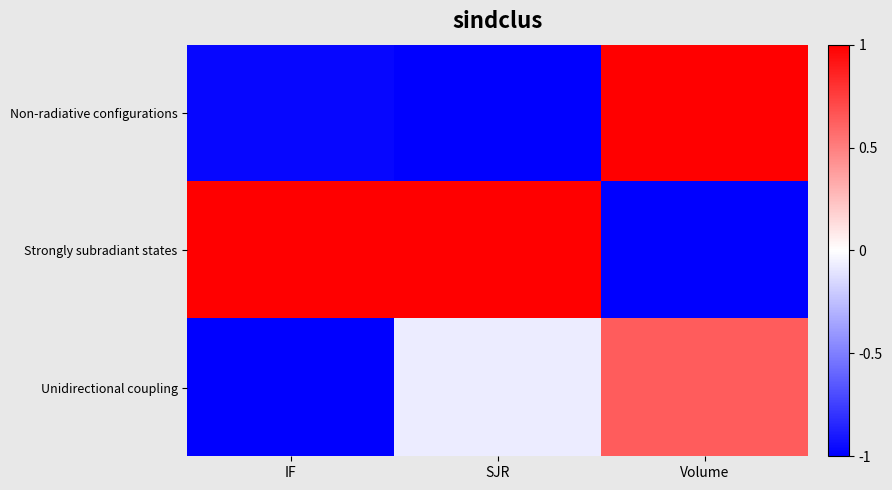

What is the difference between the highest and lowest values at IF?

2.0